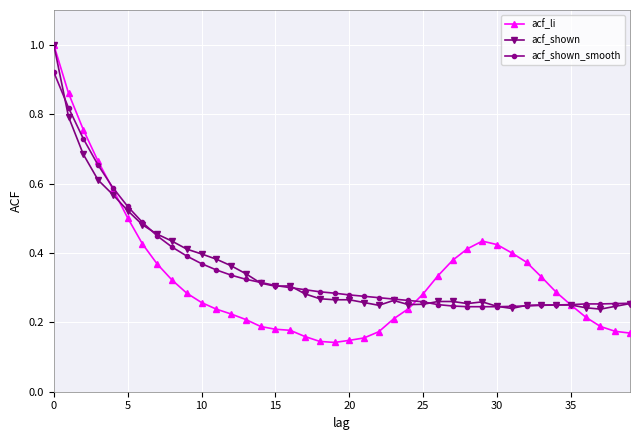

Which series has the widest spread of values?

acf_li